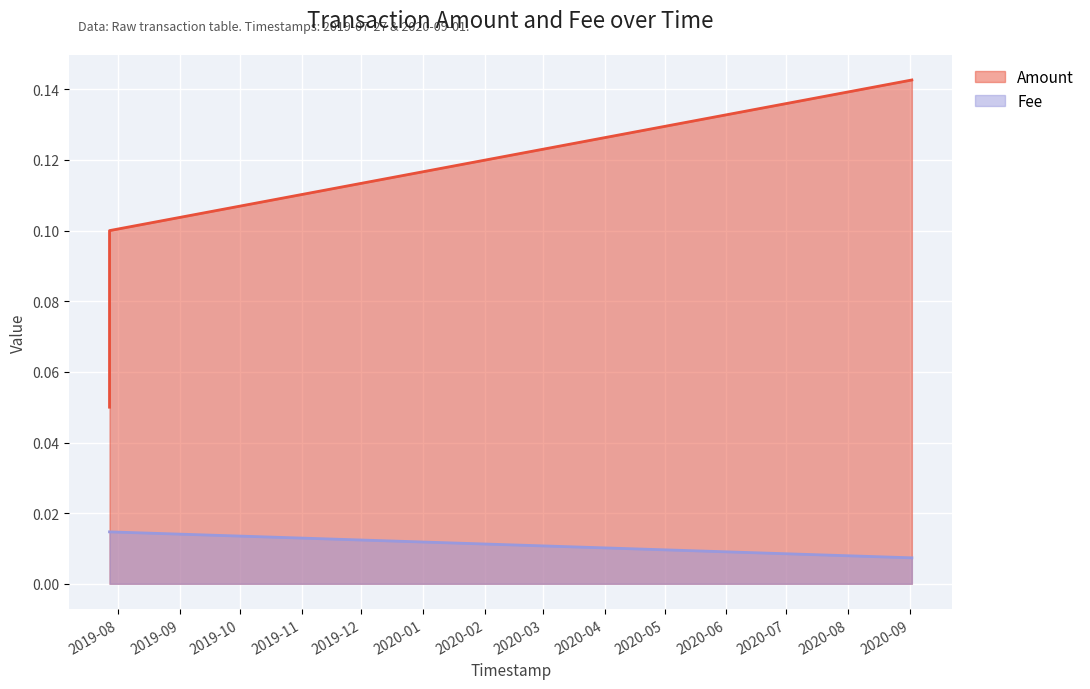

Where is Amount nearest to the value 0?

2019-07-27 17:56:12